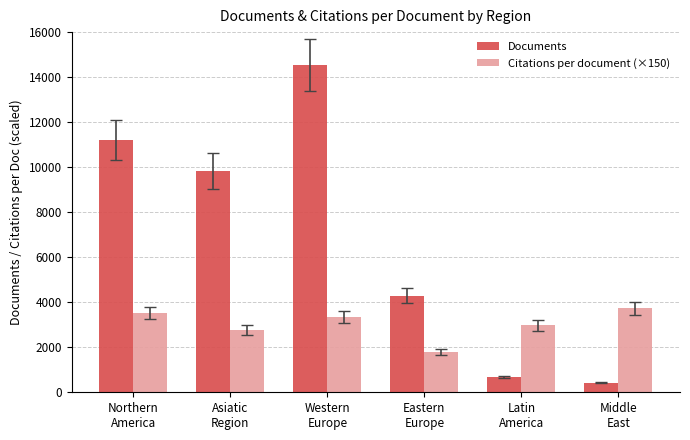

The Citations per document (×150) series shows 788.5 at Western
Europe. True or false?

False